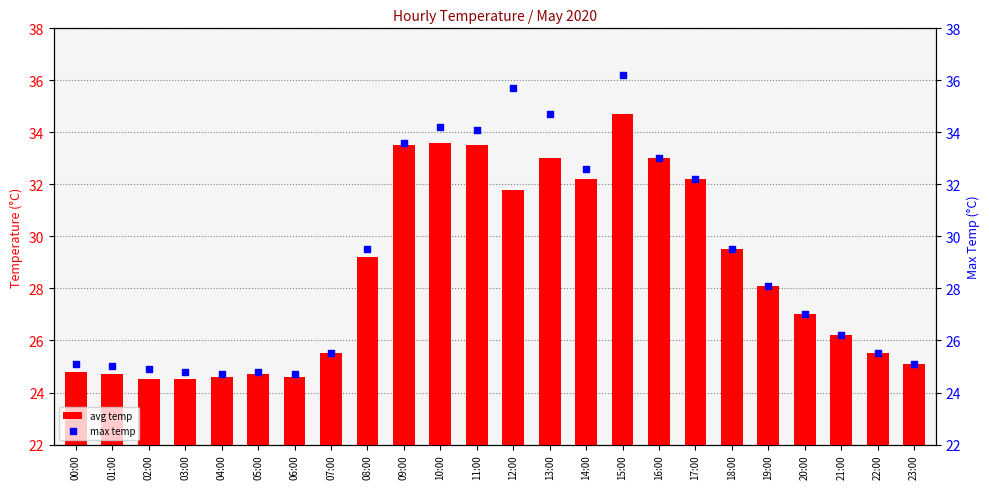

Which series reaches the minimum Y coordinate?

avg temp